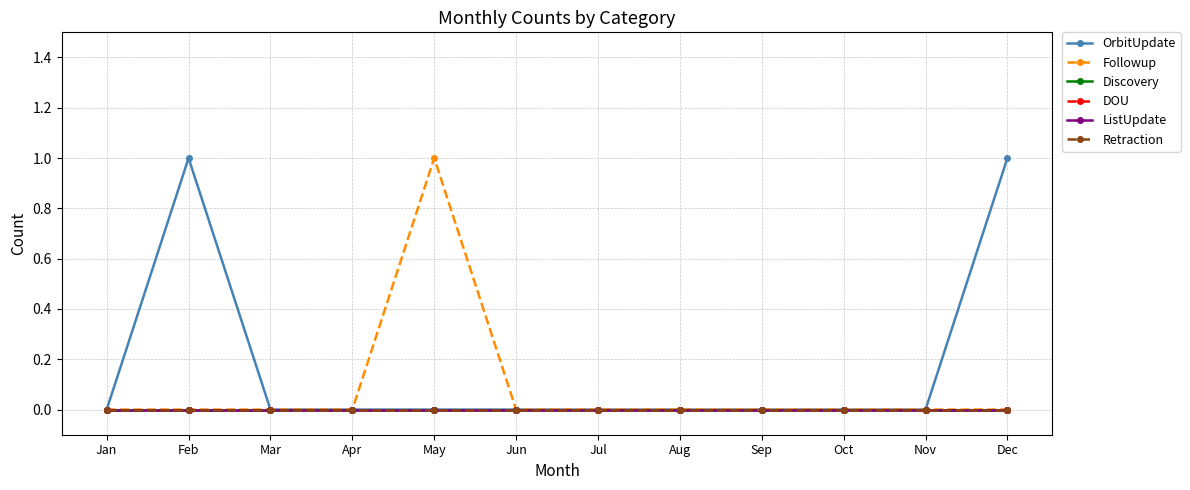

Reading left to right, what are all the values shown in this chart?

OrbitUpdate: 0	1	0	0	0	0	0	0	0	0	0	1
Followup: 0	0	0	0	1	0	0	0	0	0	0	0
Discovery: 0	0	0	0	0	0	0	0	0	0	0	0
DOU: 0	0	0	0	0	0	0	0	0	0	0	0
ListUpdate: 0	0	0	0	0	0	0	0	0	0	0	0
Retraction: 0	0	0	0	0	0	0	0	0	0	0	0